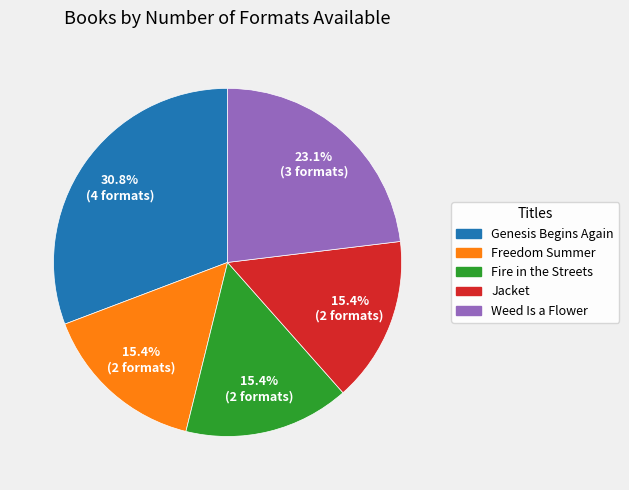

True or false: Freedom Summer accounts for 15% of the total.

True